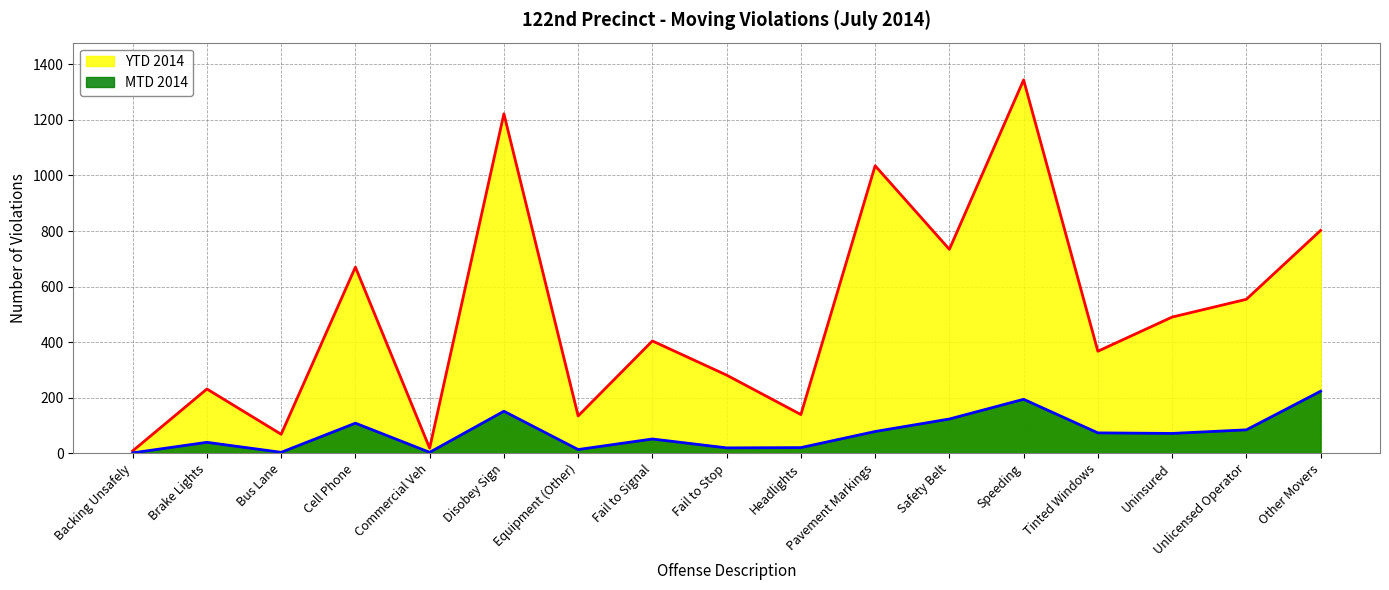

How many interior local peaks does the MTD 2014 series have?

5